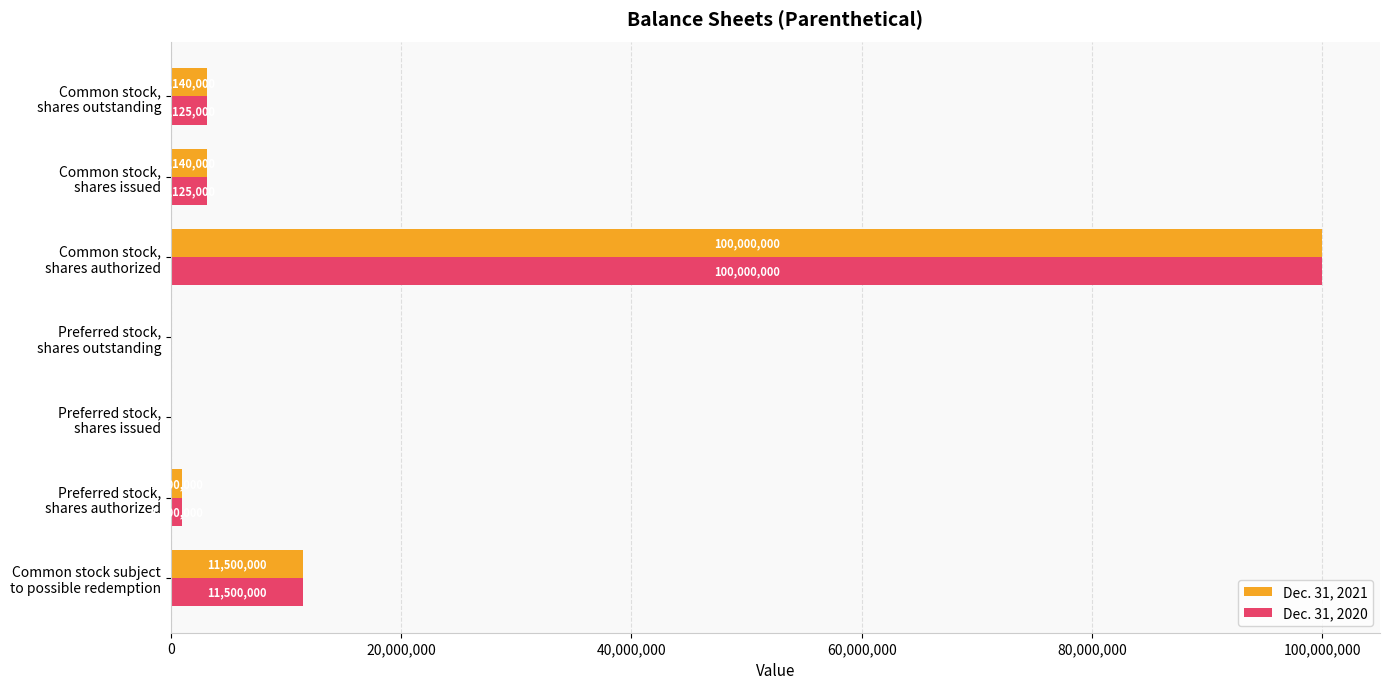

What is the maximum value for Dec. 31, 2020?

100000000